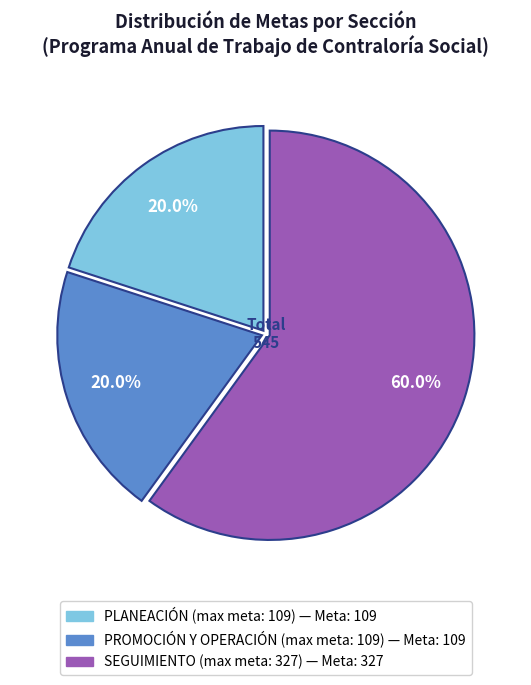

Is there any slice that represents more than half of the pie?

Yes